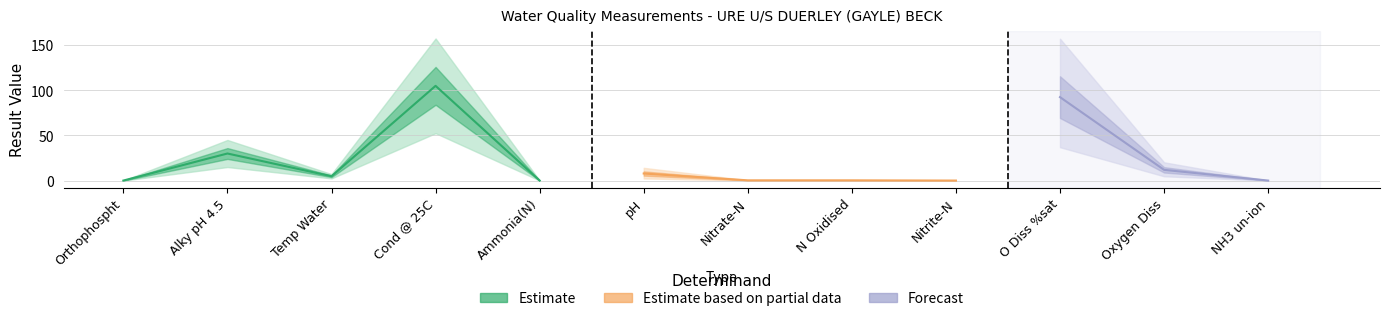

At which category does the data reach its first local peak?

Alky pH 4.5